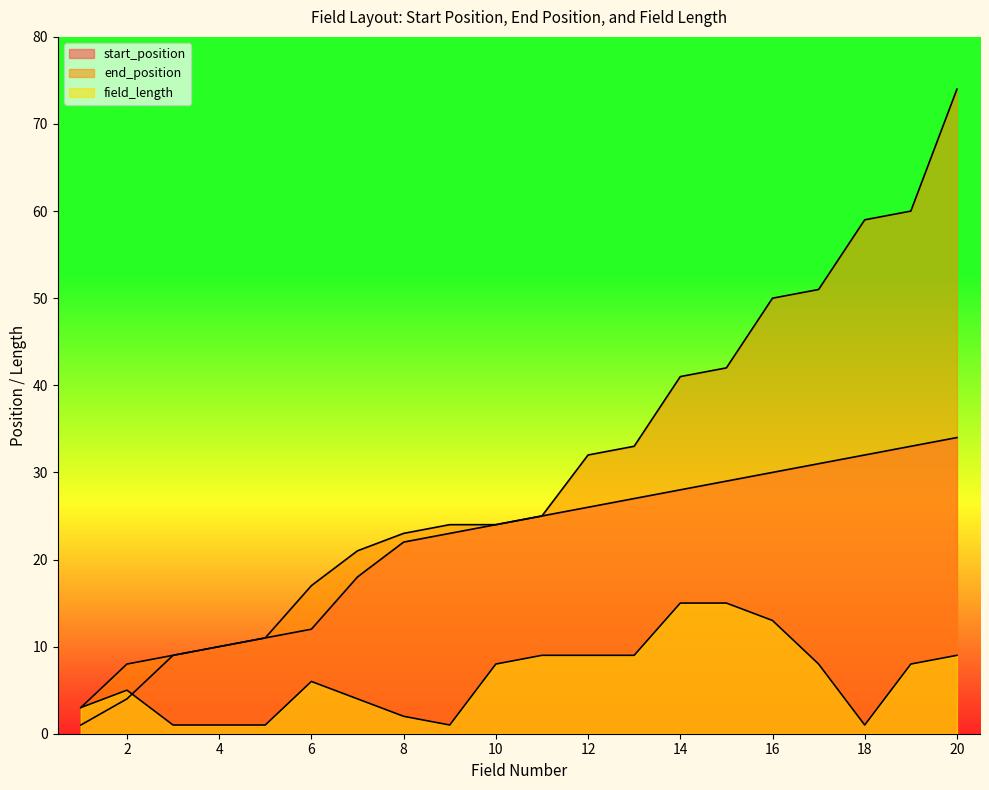

How many data points in end_position are less than 25?

10